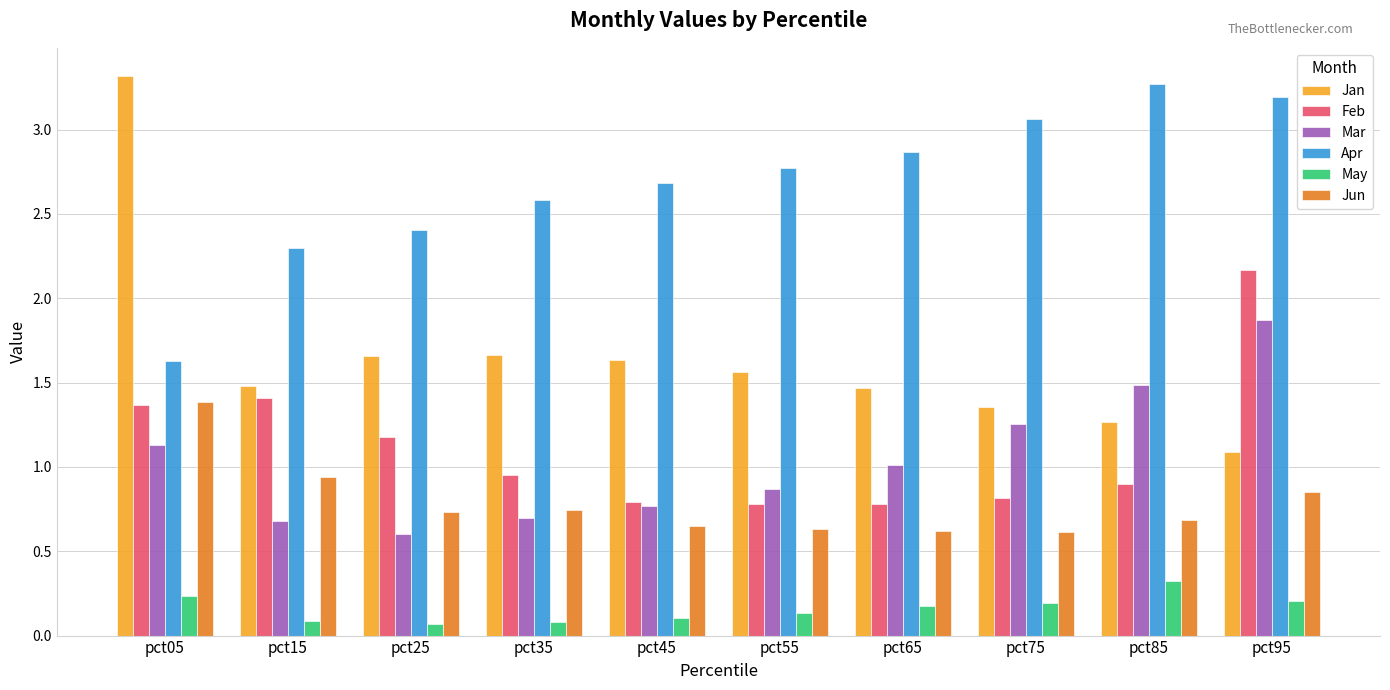

True or false: Jan has a value of 1.1 at pct95.

True